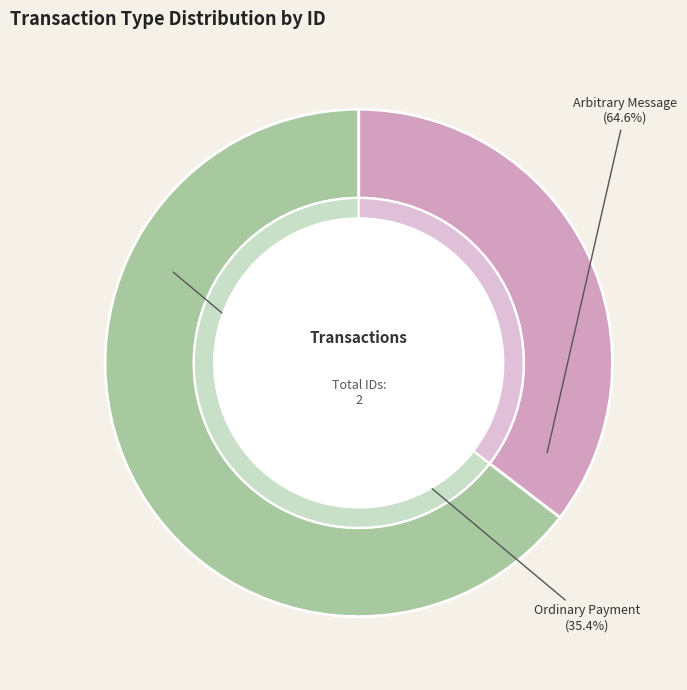

The Arbitrary Message (1131355) slice represents 70% of the pie. True or false?

False